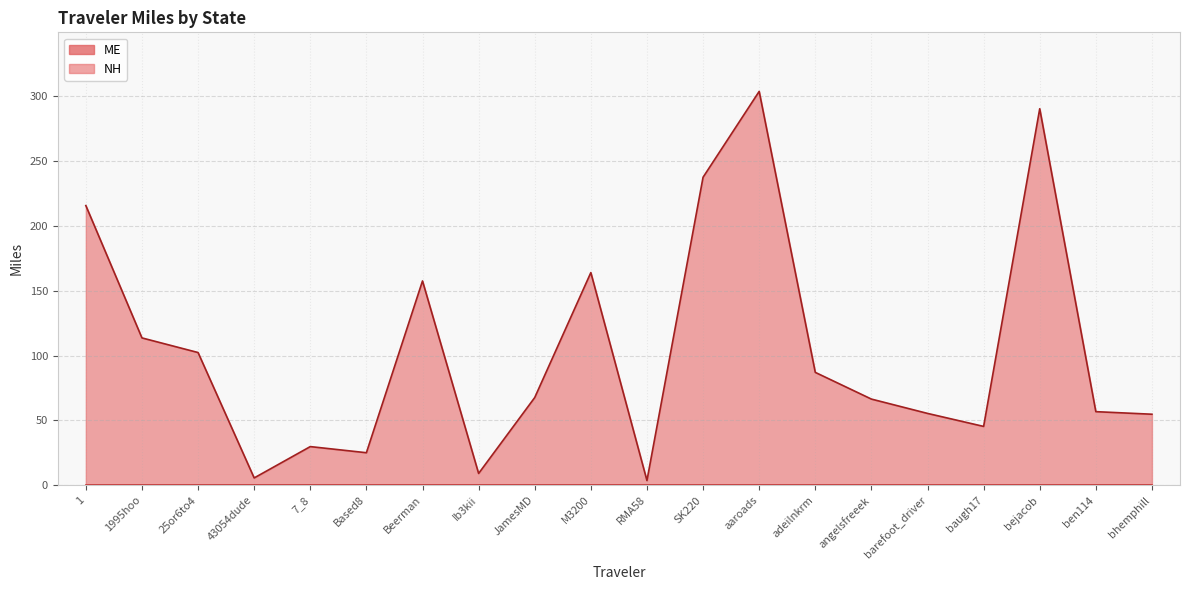

At how many categories does at least one series exceed 270?

2